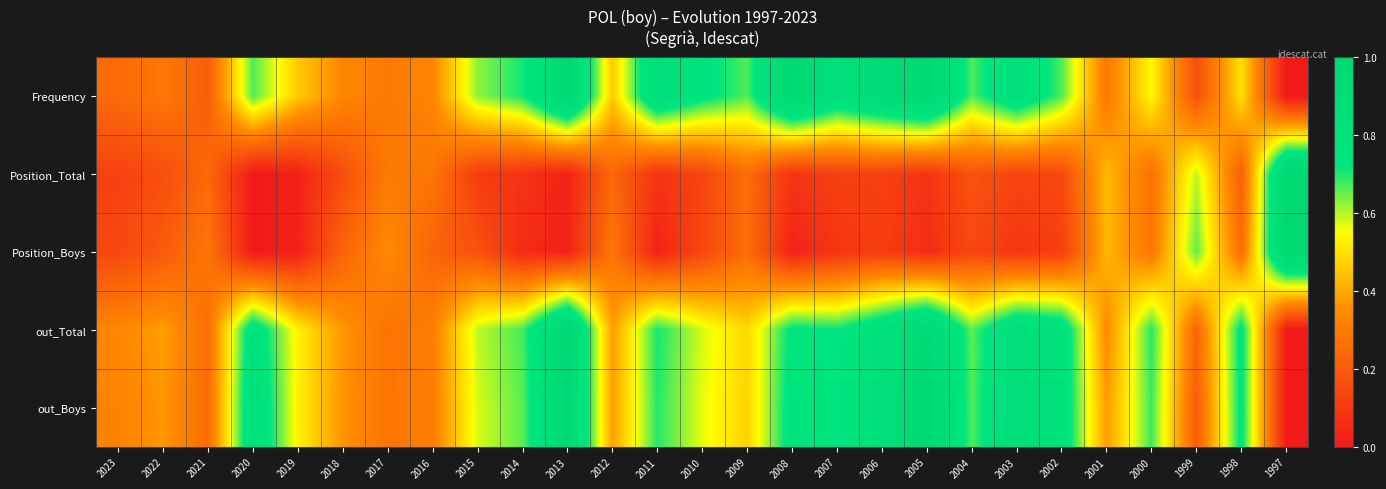

At how many categories does at least one series exceed 0?

27